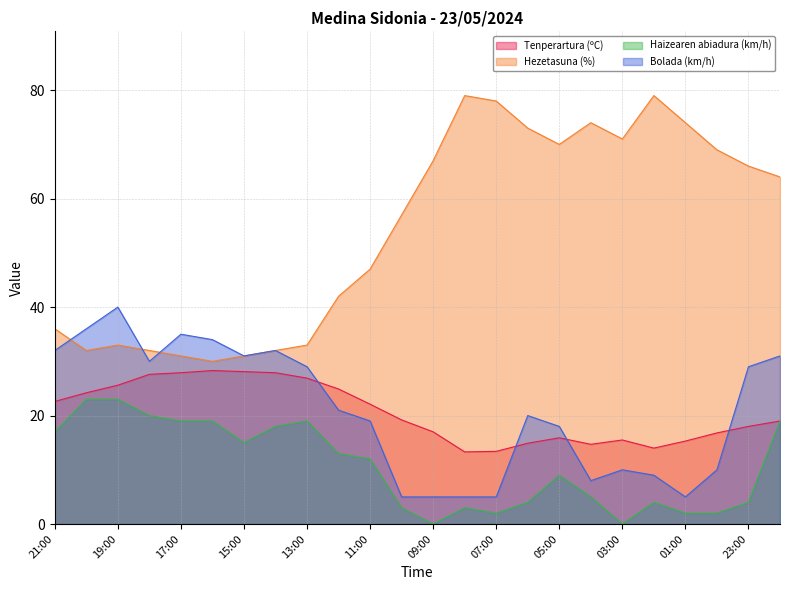

Which series has the largest total across all categories?

Hezetasuna (%)